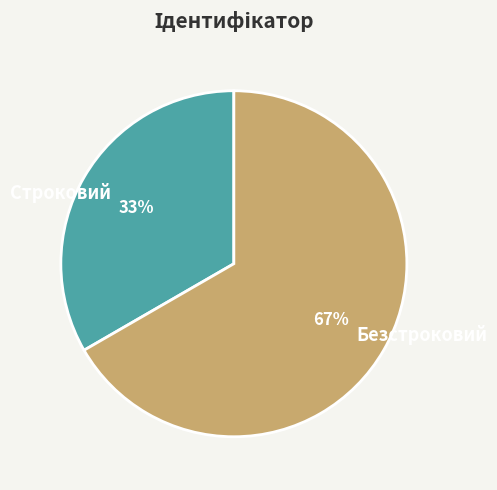

Which slice is the smallest?

Строковий